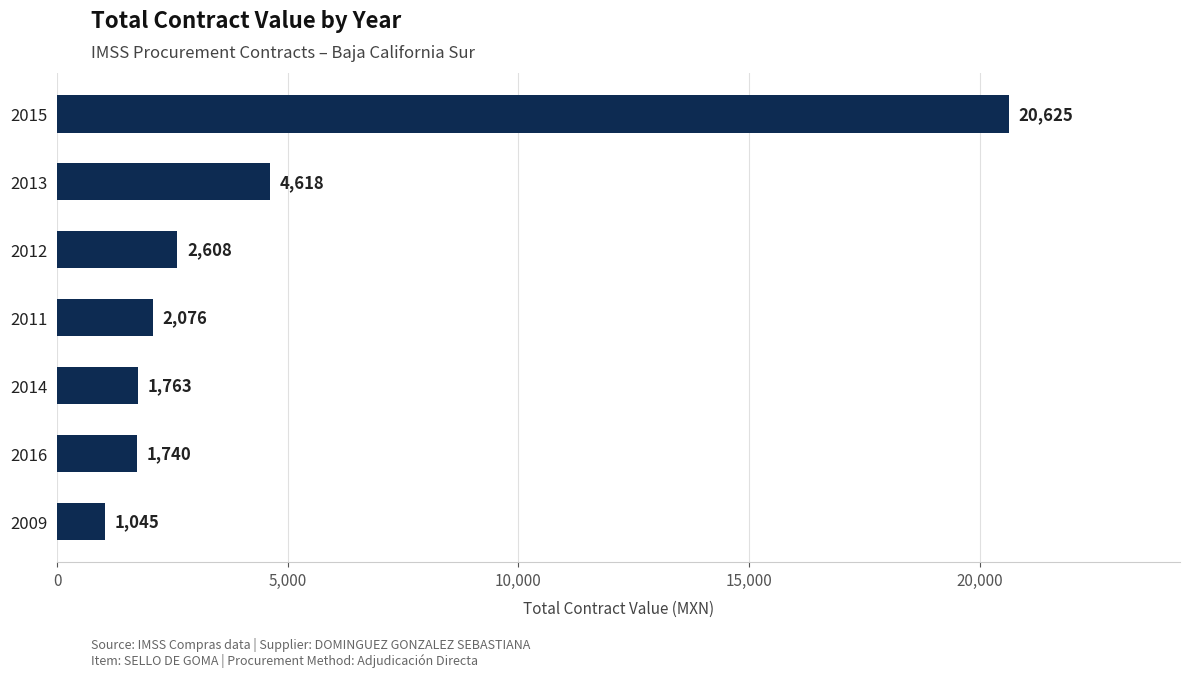

Rank the categories by value from lowest to highest.

2009, 2016, 2014, 2011, 2012, 2013, 2015